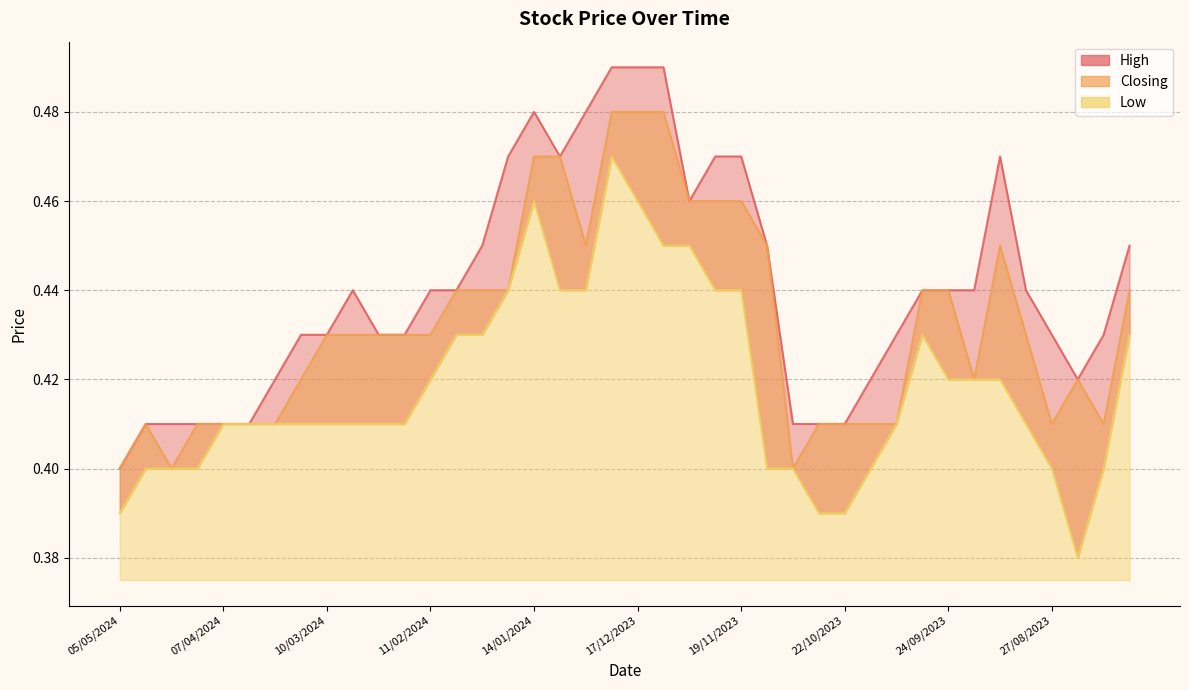

Which series has the widest spread of values?

High